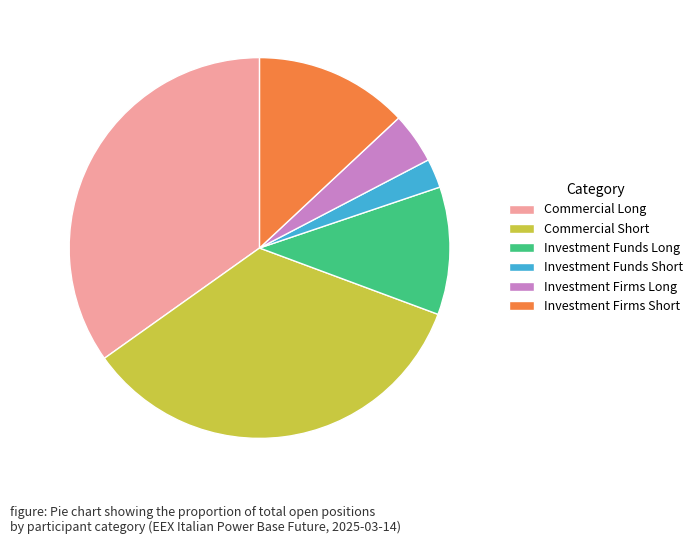

Is Commercial Short the majority of the pie?

No